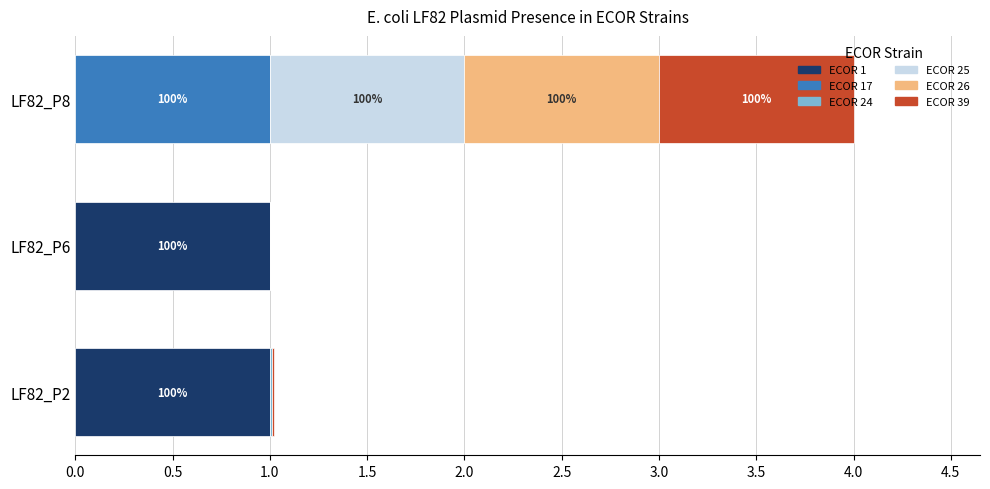

What is the highest value of the ECOR 1 series?

1.0